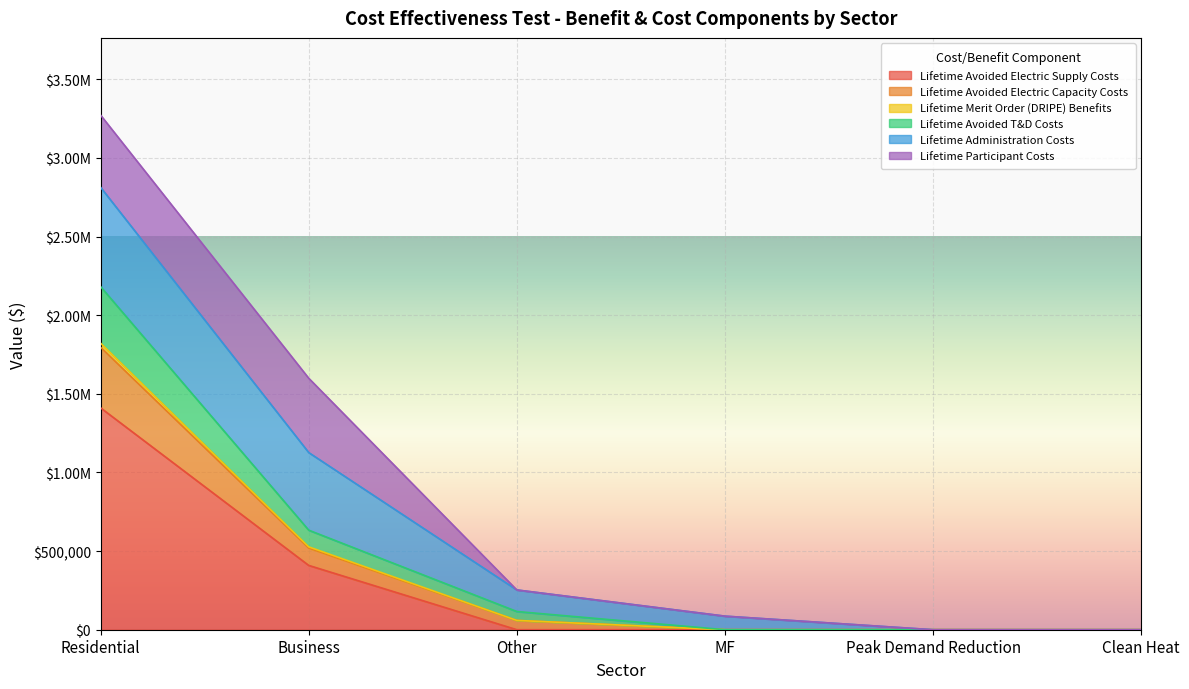

True or false: Lifetime Avoided Electric Supply Costs has more than 1 points higher than both neighbors.

False